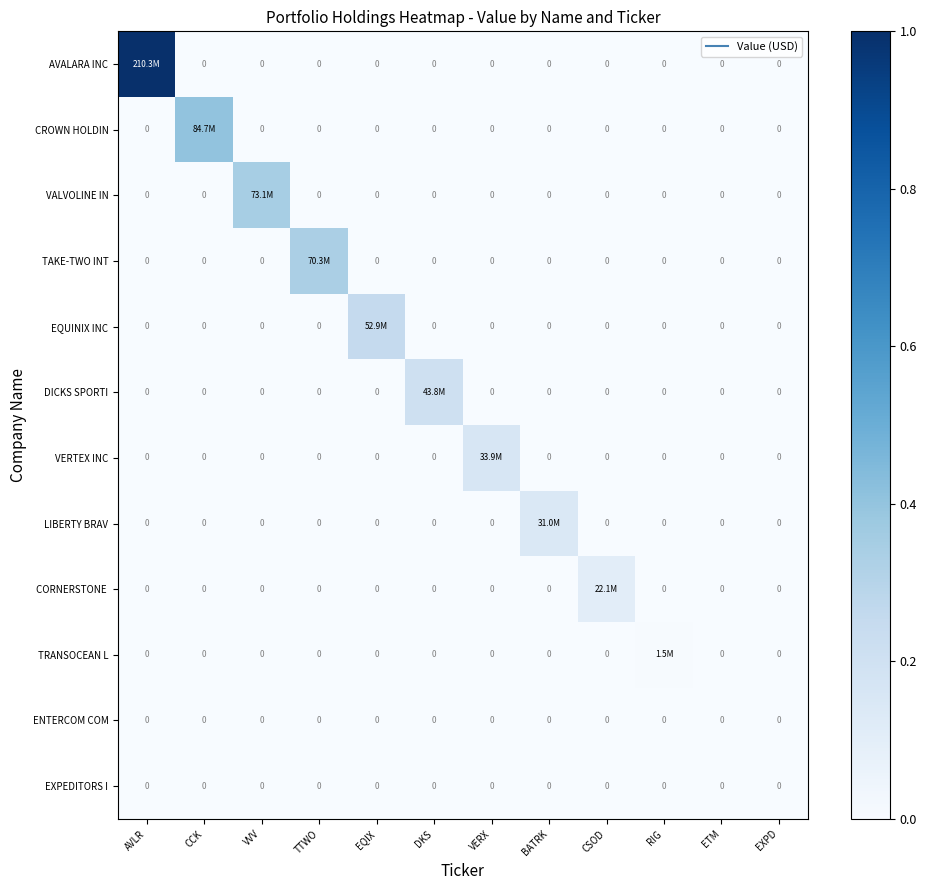

At how many categories does at least one series exceed 0?

10